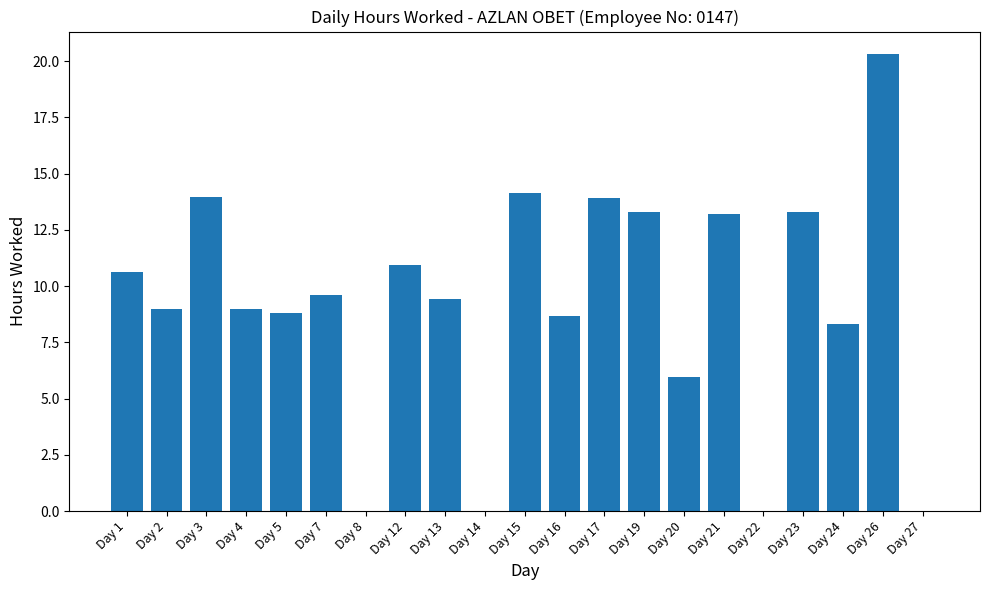

Where does the data first go above 9?

Day 1